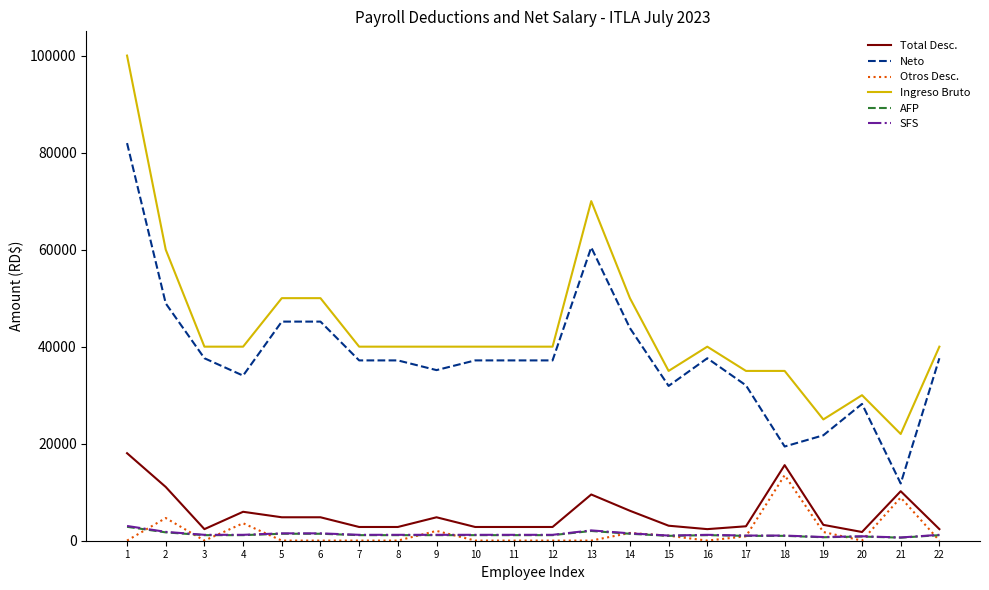

Is it true that Otros Desc. equals 1025.0 at 15?

True